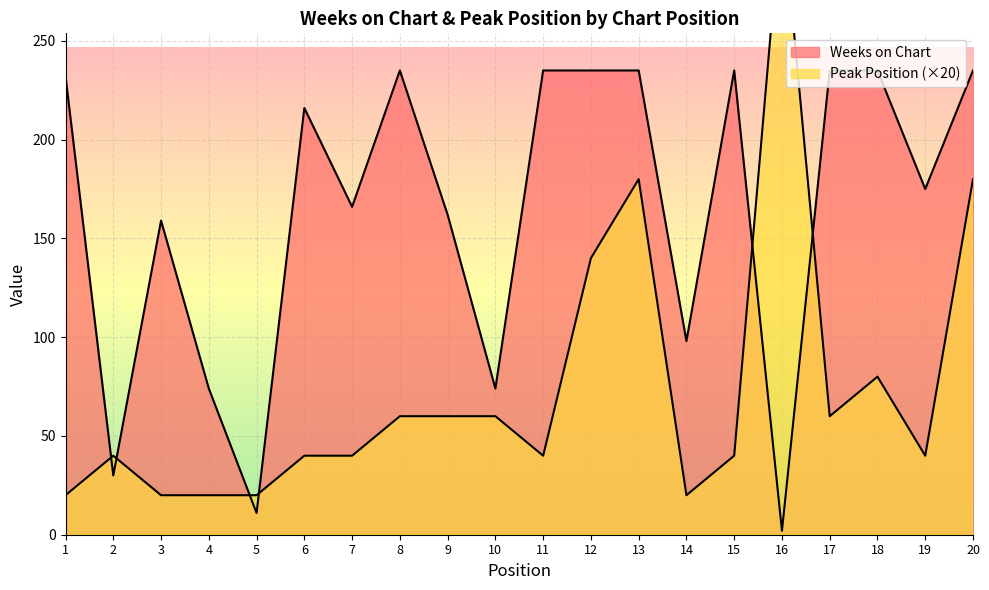

Which label corresponds to the smallest value in the chart?

16